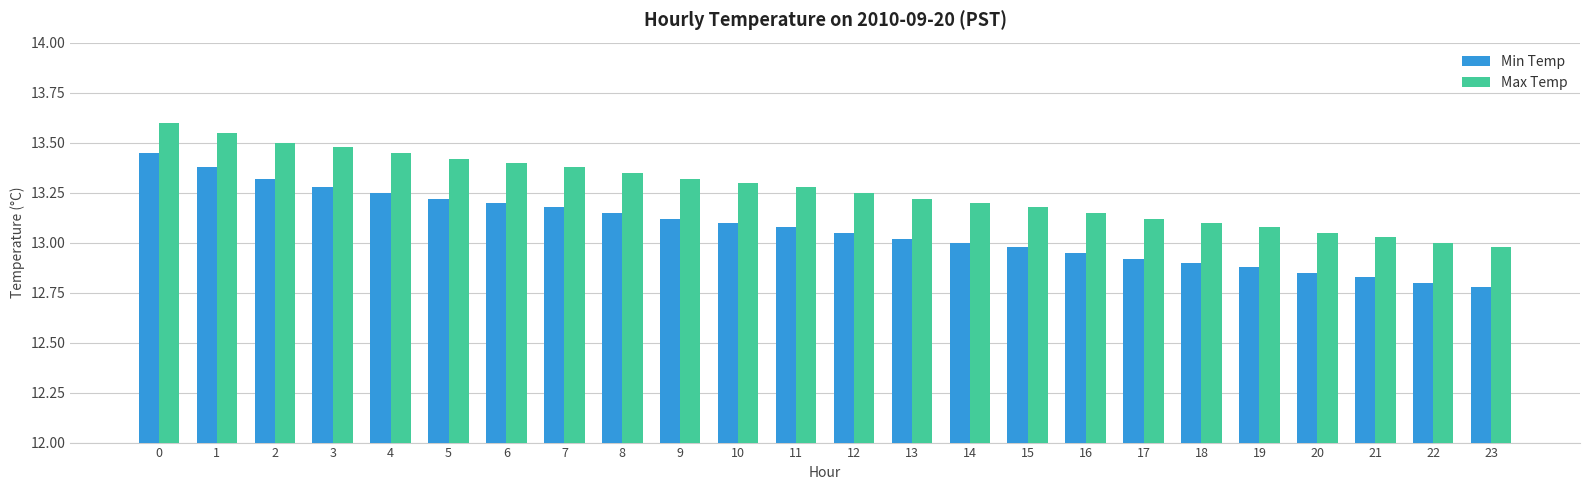

How many categories are shown in the chart?

24